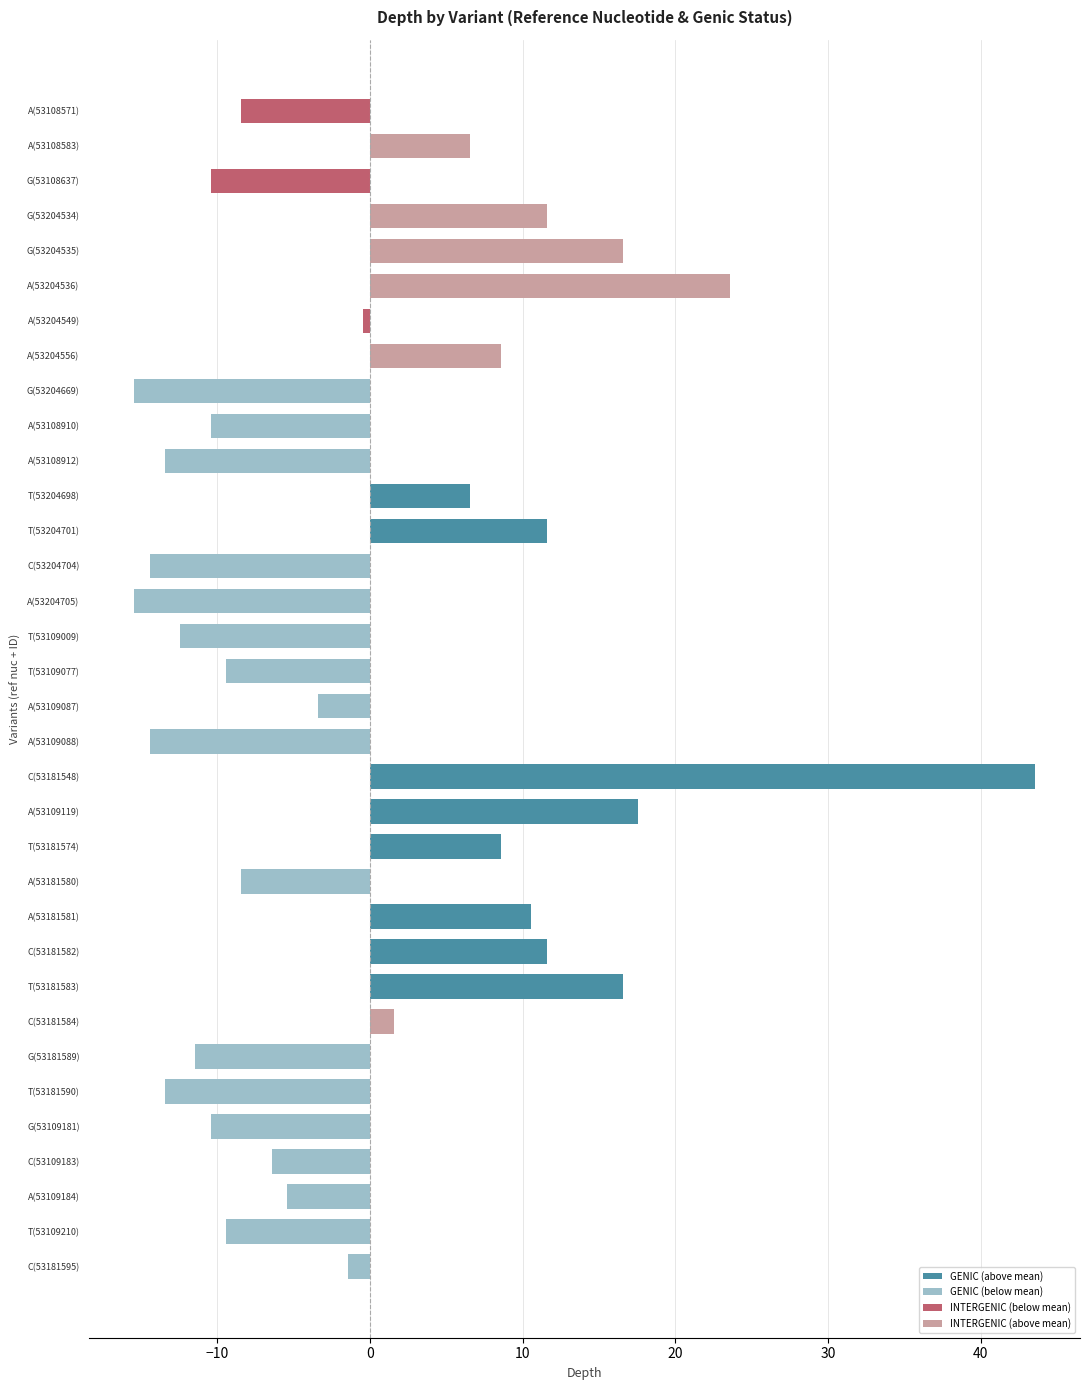

What is the change in value from A(53108571) to G(53181589)?

-3.0